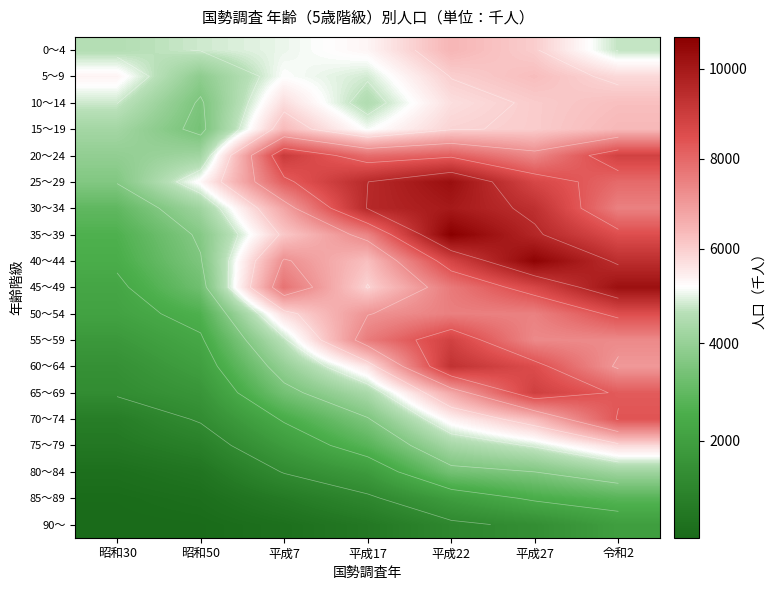

What is the difference between the highest and lowest values at 昭和50?

5196